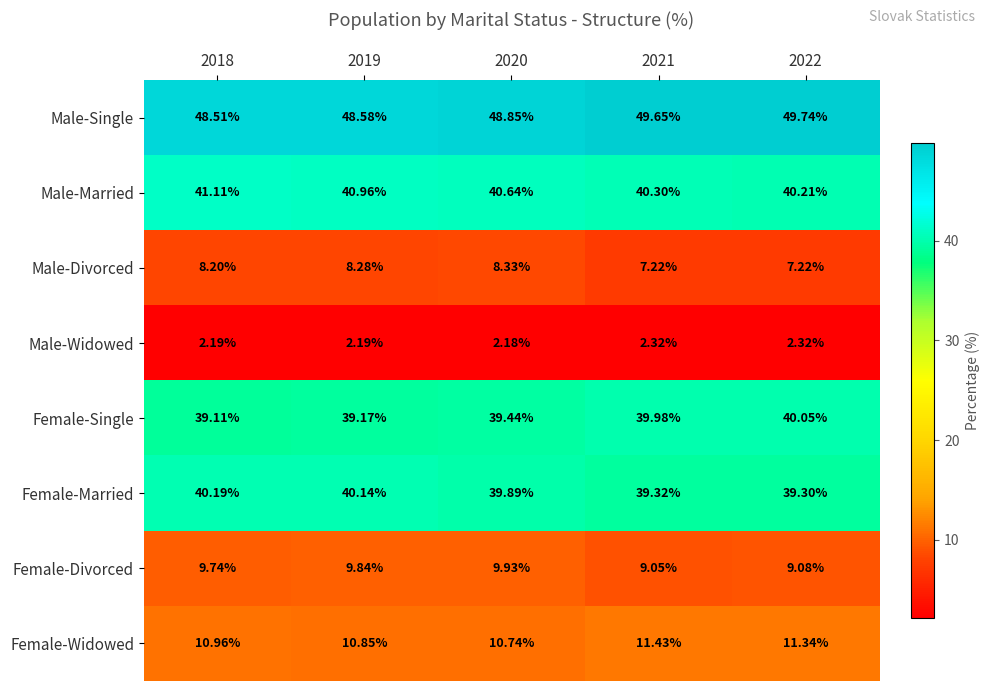

Rank the series at 2019 from highest to lowest value.

Male-Single, Male-Married, Female-Married, Female-Single, Female-Widowed, Female-Divorced, Male-Divorced, Male-Widowed